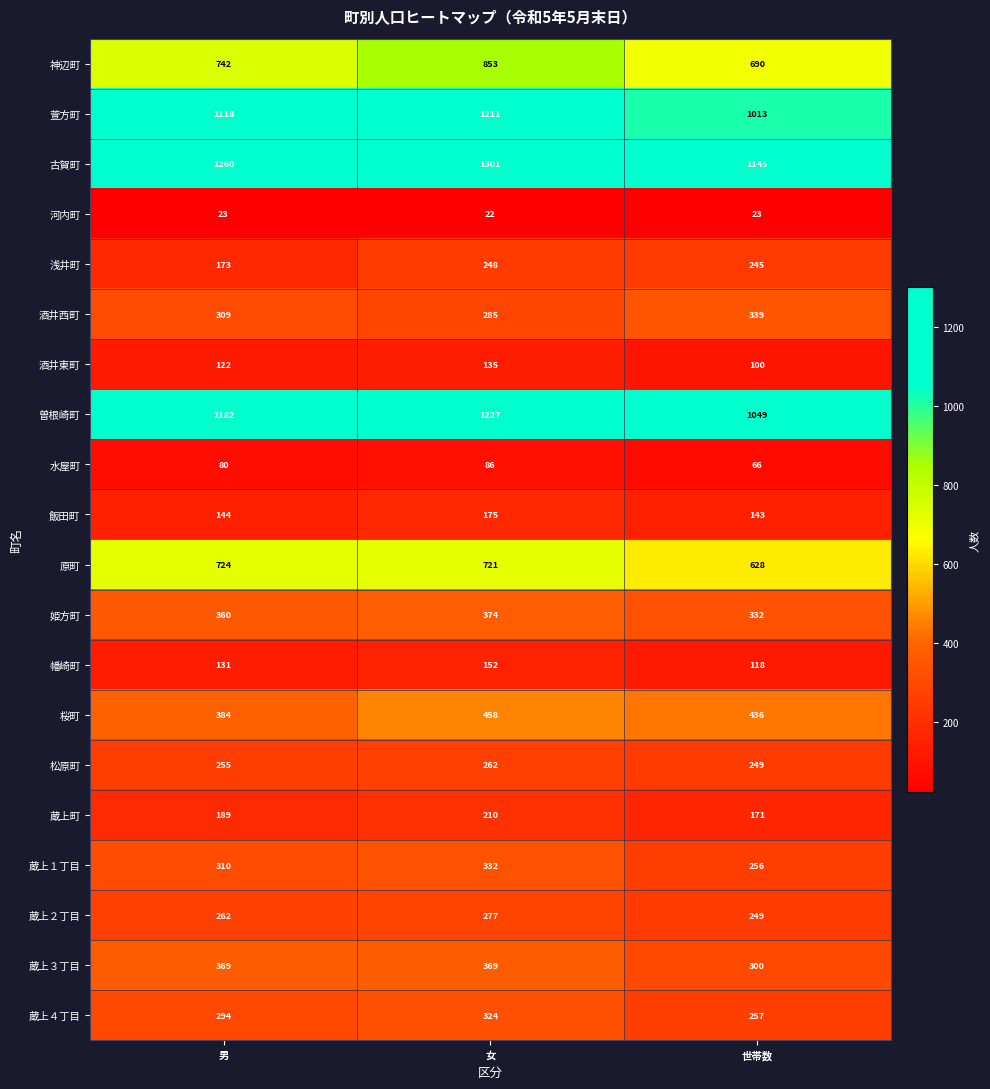

What is the average value of the 蔵上１丁目 series?

299